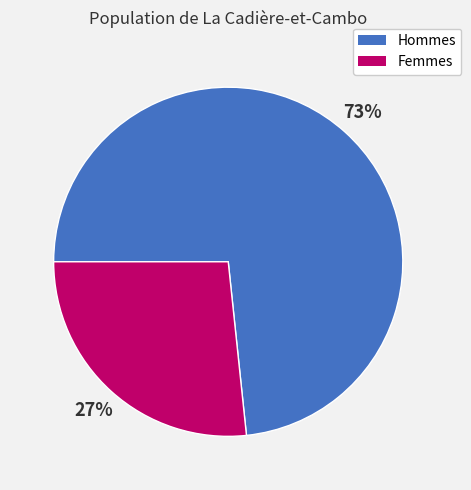

Is there a majority slice in this chart?

Yes